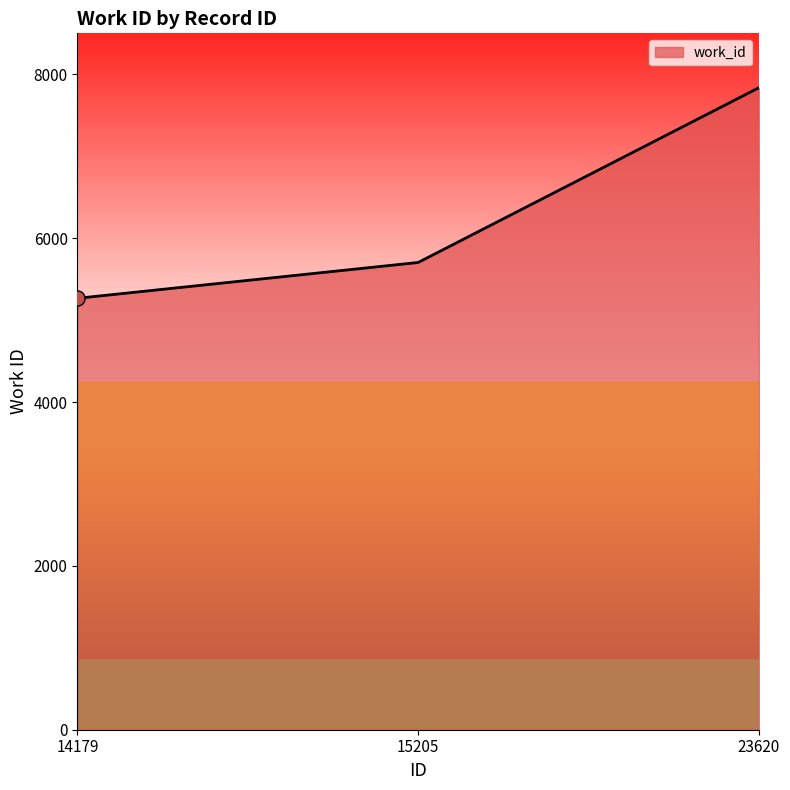

Which has a higher value, 23620 or 15205?

23620